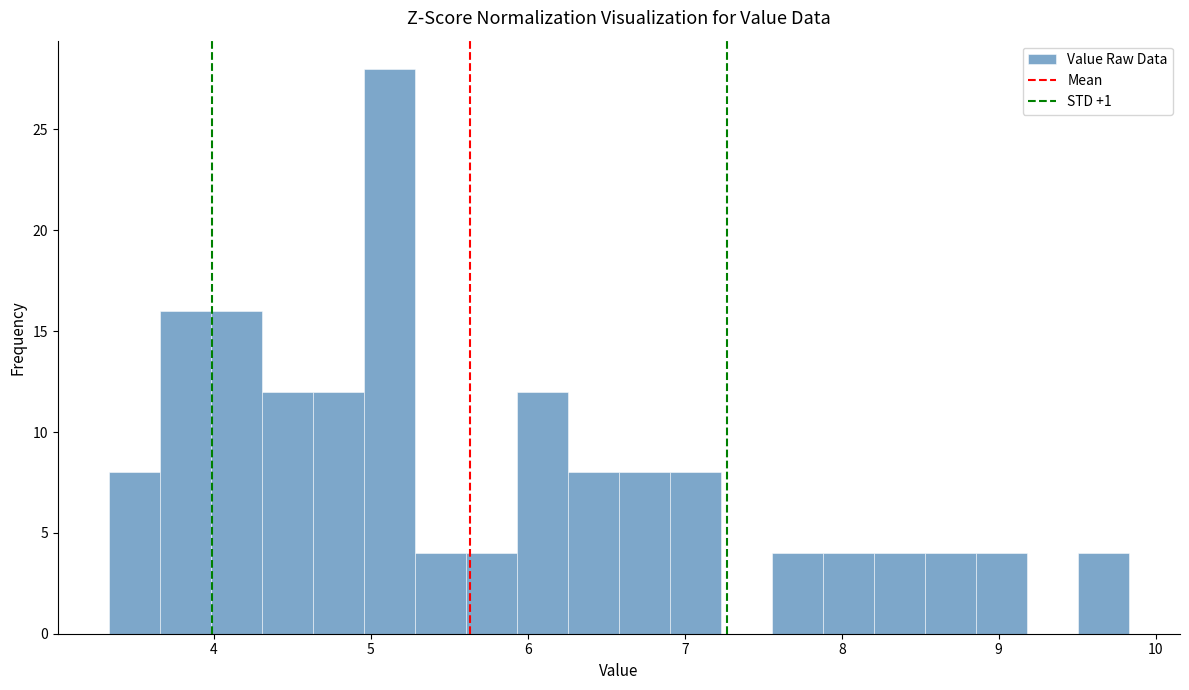

Around what value on the x-axis is the tallest bar? Give the approximate position of its centre, as read against the axis.

5.1